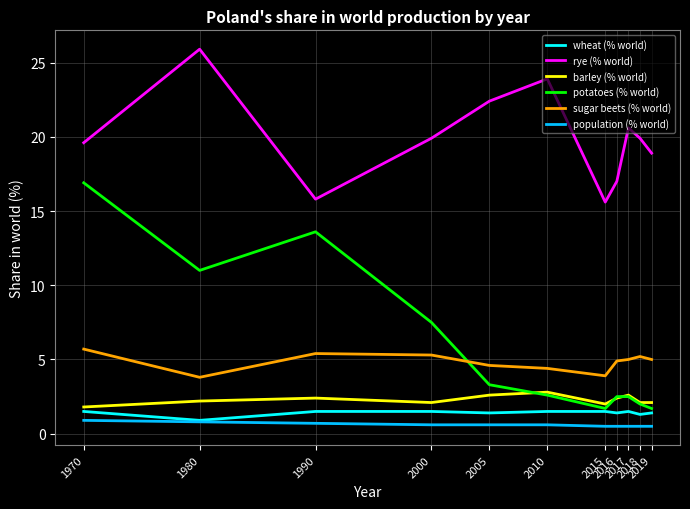

Where is the first local minimum for potatoes (% world)?

1980